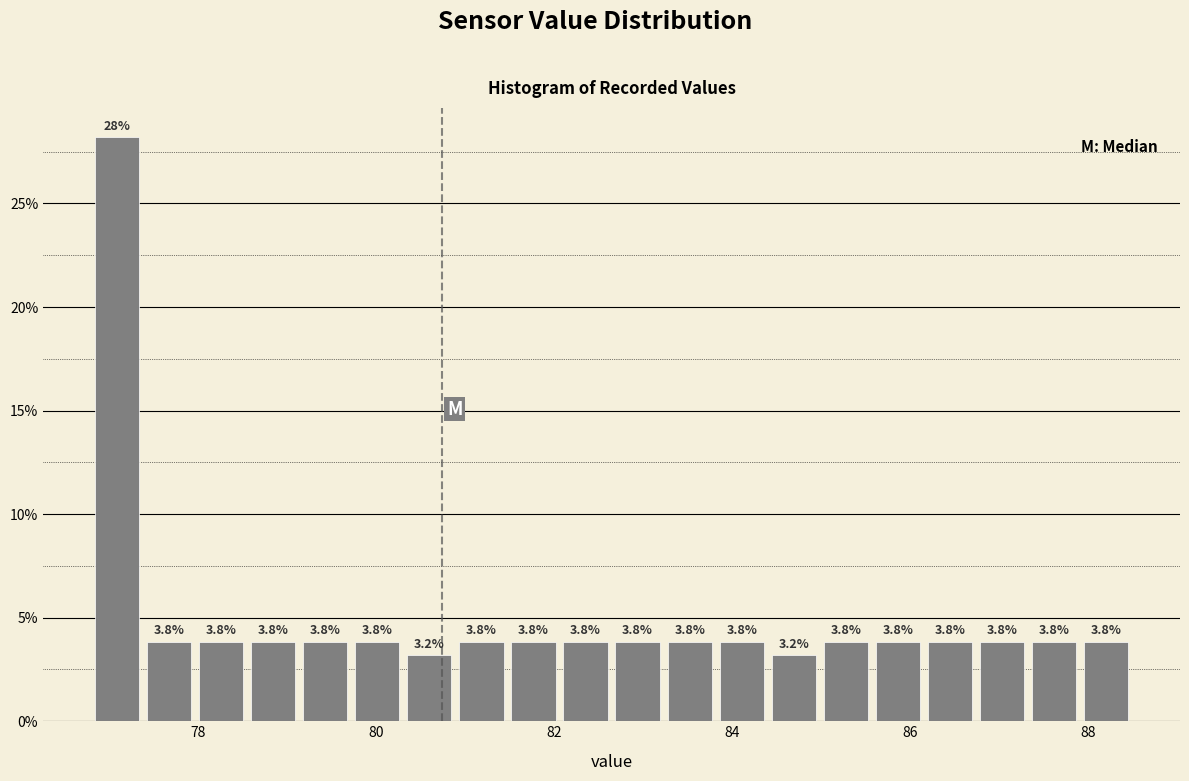

Around what value on the x-axis is the tallest bar? Give the approximate position of its centre, as read against the axis.

77.0